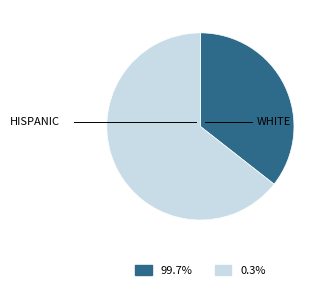

Which slice is the largest?

WHITE